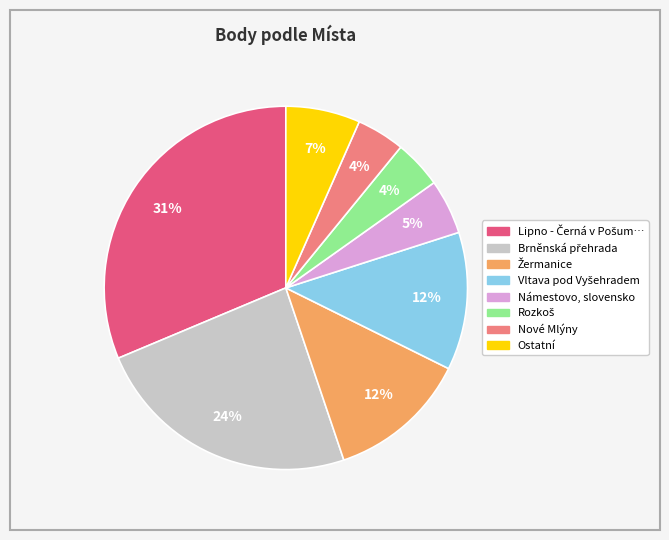

To the nearest percent, what is the difference between the largest and smallest slice percentages?

27%